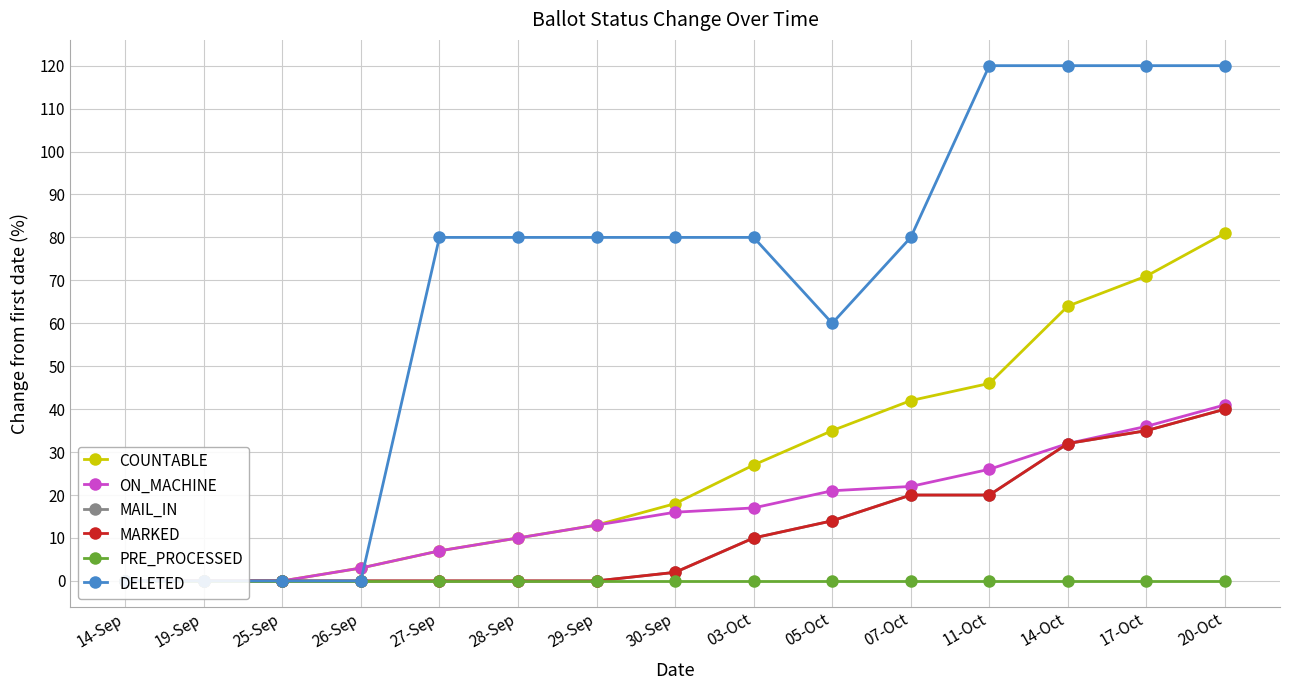

At how many categories does at least one series exceed 67?

10